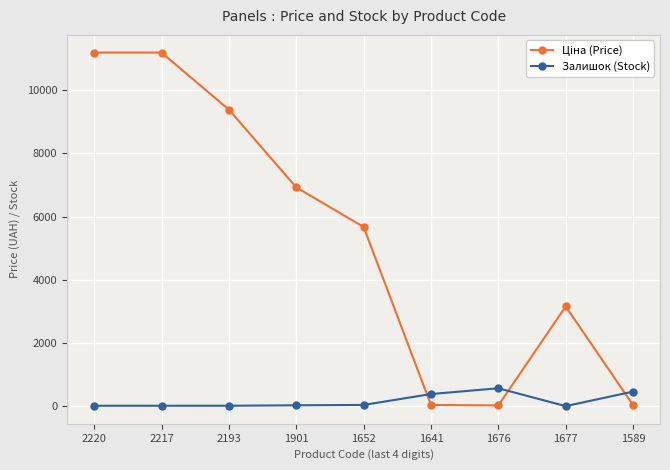

What is the spread (max minus min) of values at 2220?

11171.2